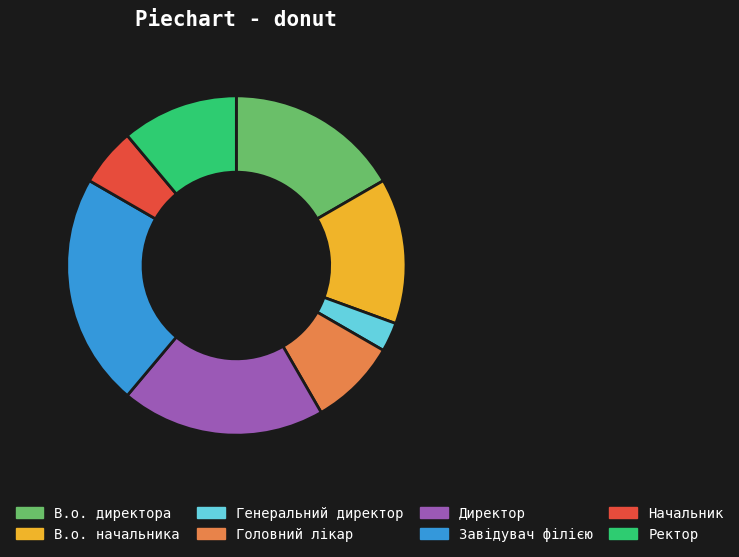

Which slice is the largest?

Завідувач філією